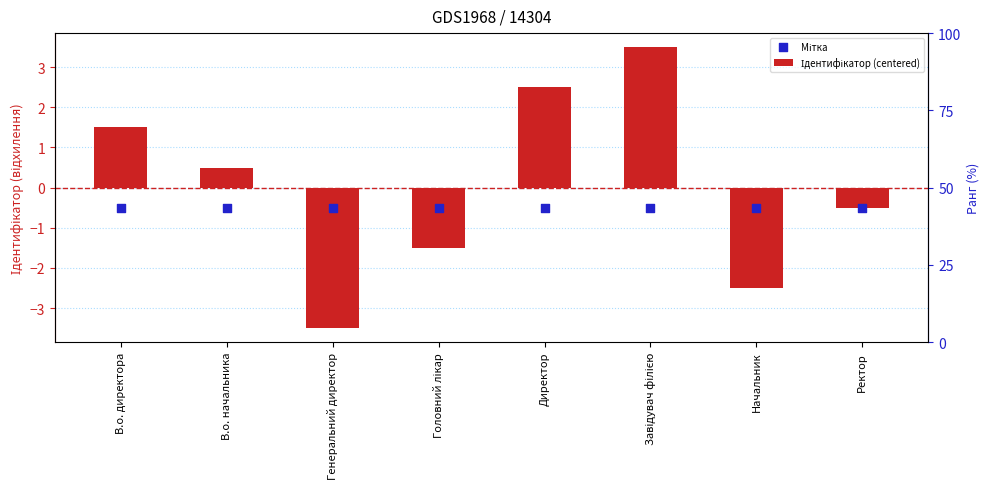

Which series has the largest total across all categories?

Ідентифікатор (centered)